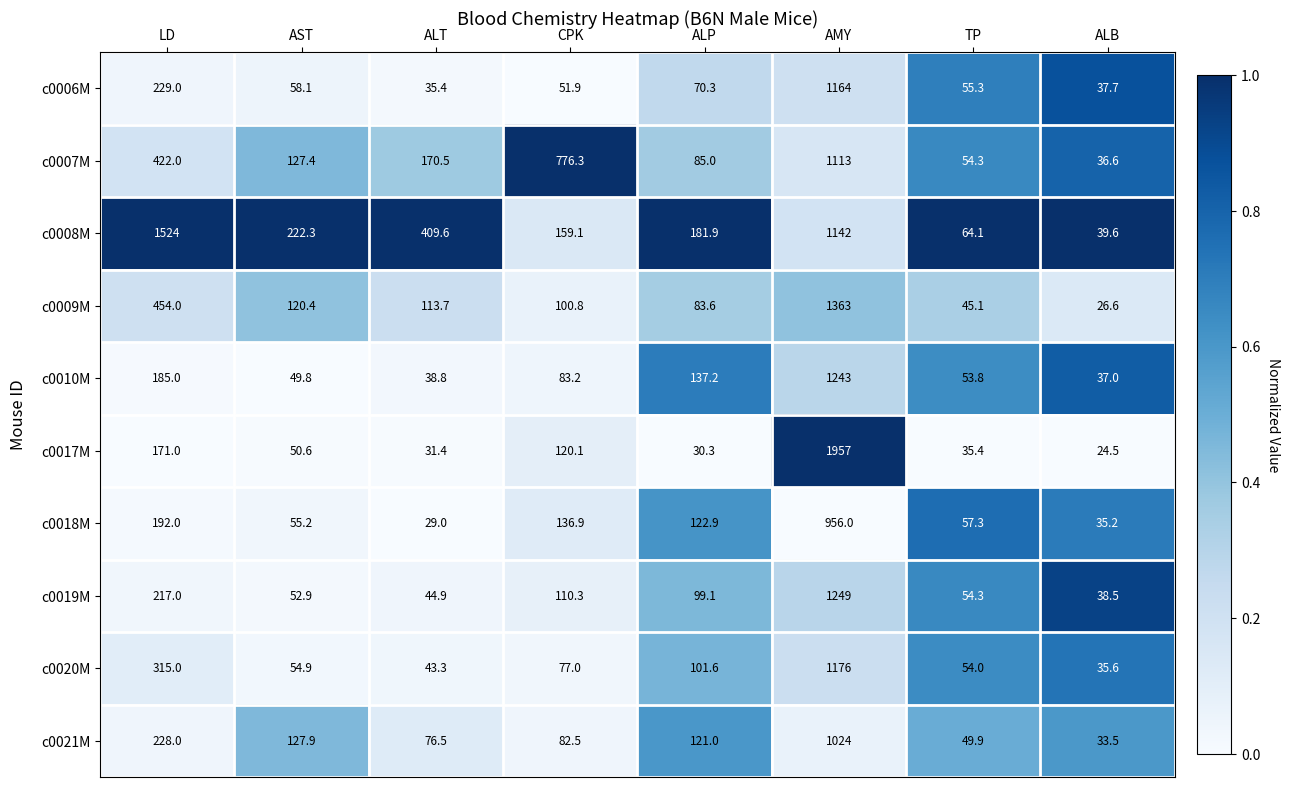

Which label corresponds to the largest value in the chart?

AMY